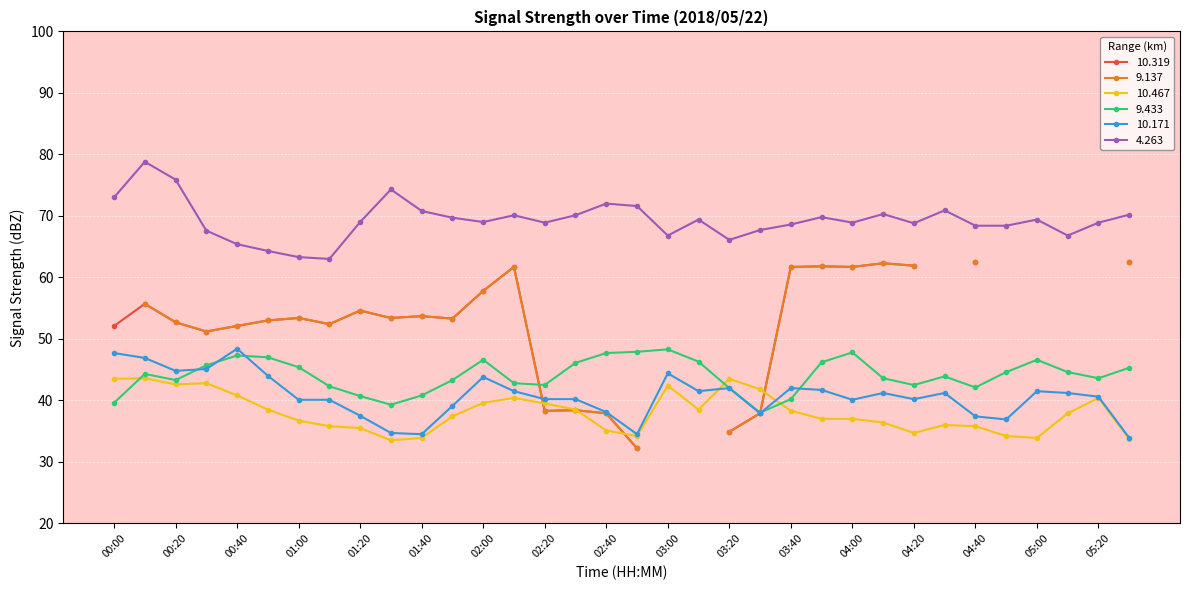

Is this an area chart (filled region under the line)?

No